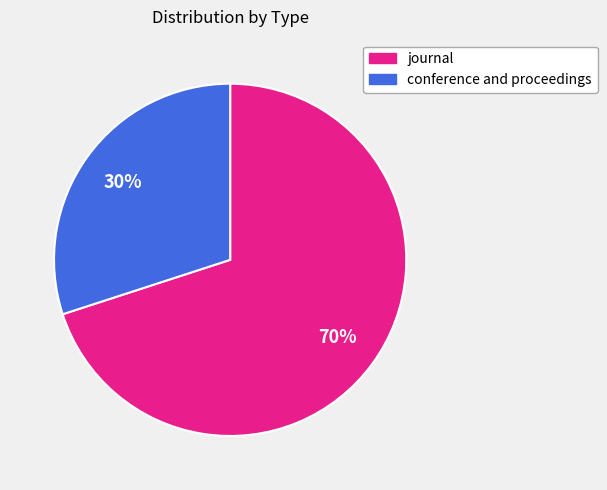

To the nearest percent, what is the combined percentage of conference and proceedings and journal?

100%